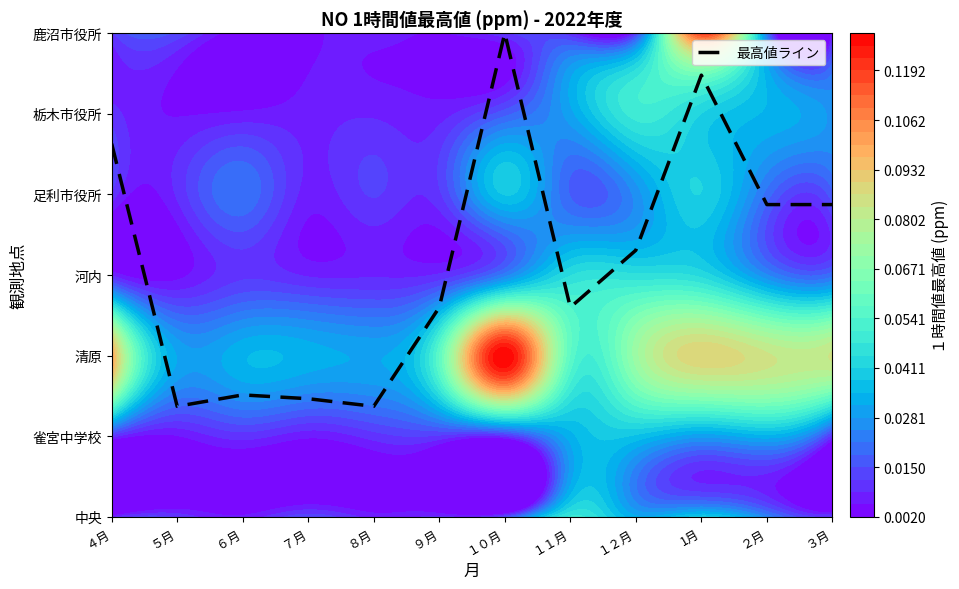

How many series are shown in this chart?

1